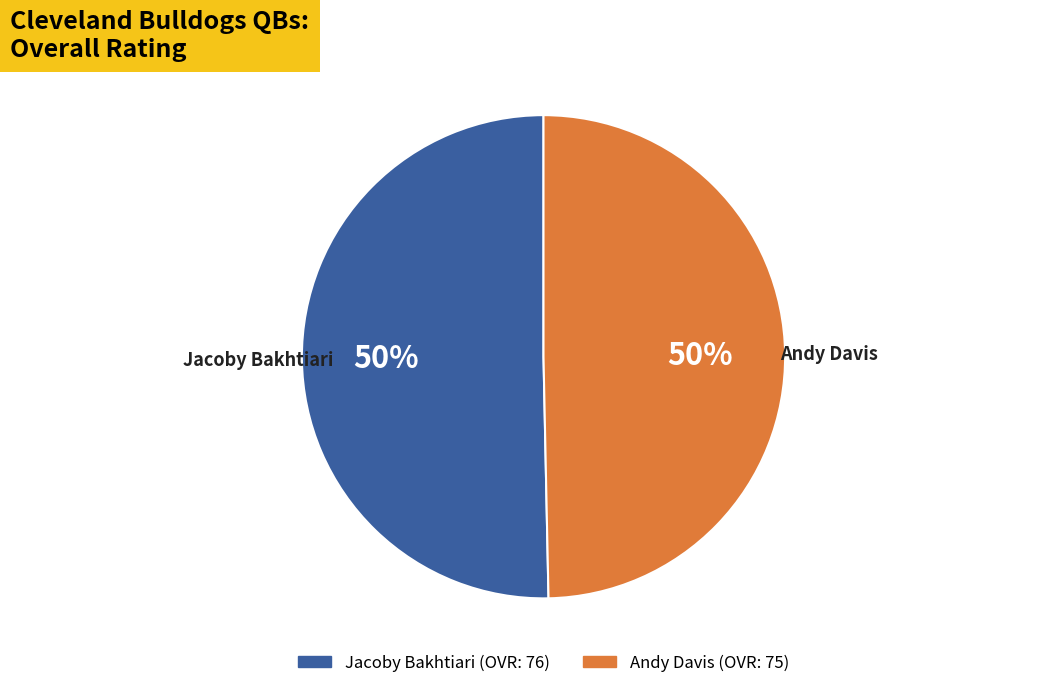

What is the ratio of the value at Jacoby Bakhtiari to the value at Andy Davis?

1.0